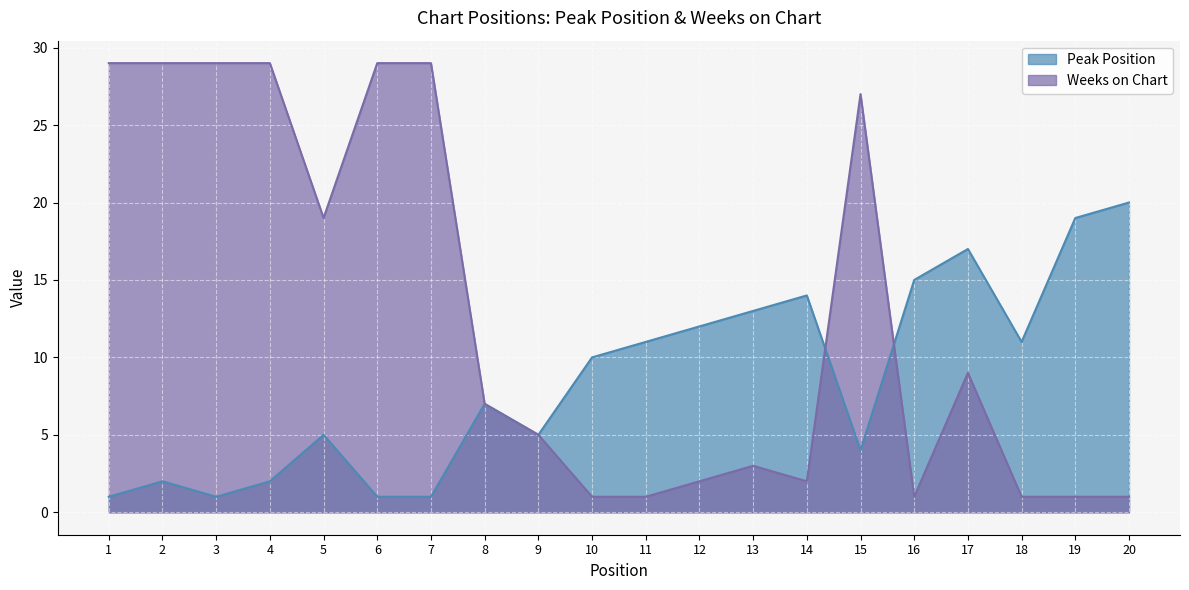

Reading left to right, list all the values displayed in this chart.

Peak Position: 1=1	2=2	3=1	4=2	5=5	6=1	7=1	8=7	9=5	10=10	11=11	12=12	13=13	14=14	15=4	16=15	17=17	18=11	19=19	20=20
Weeks on Chart: 1=29	2=29	3=29	4=29	5=19	6=29	7=29	8=7	9=5	10=1	11=1	12=2	13=3	14=2	15=27	16=1	17=9	18=1	19=1	20=1